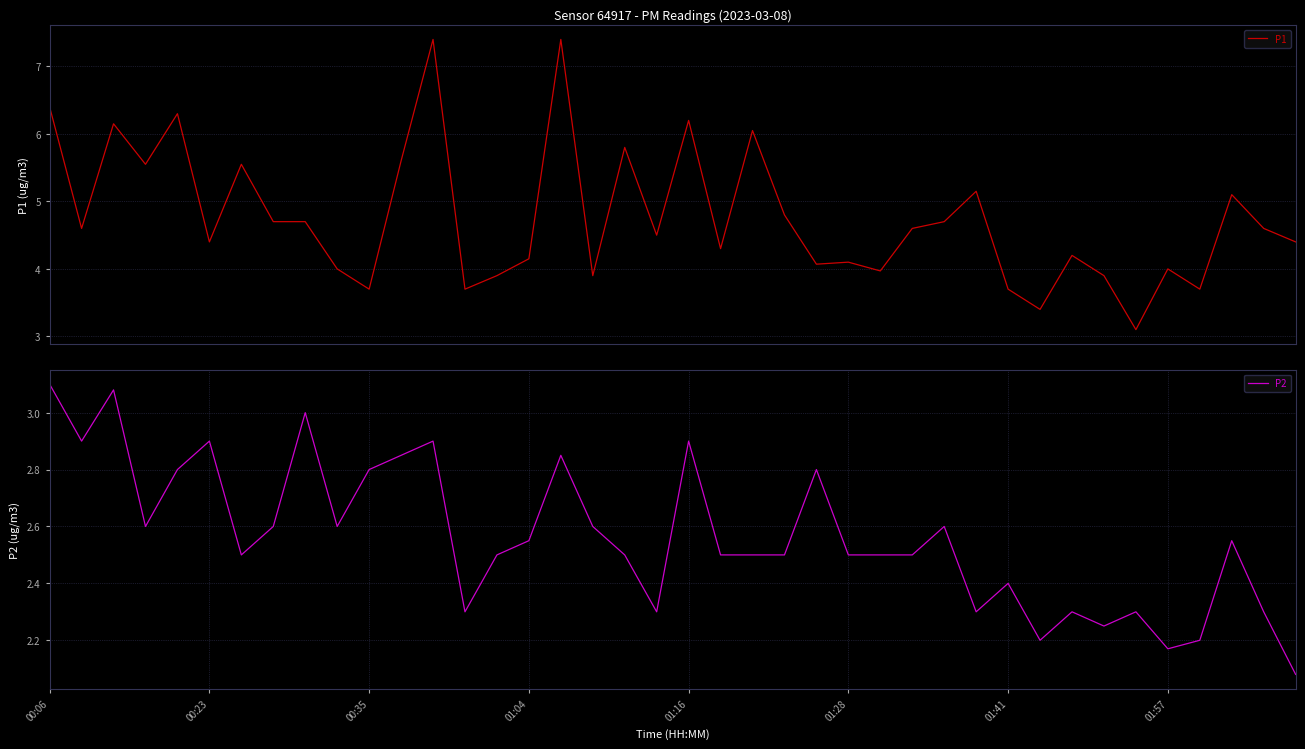

What is the total value across all series at 33?

6.2